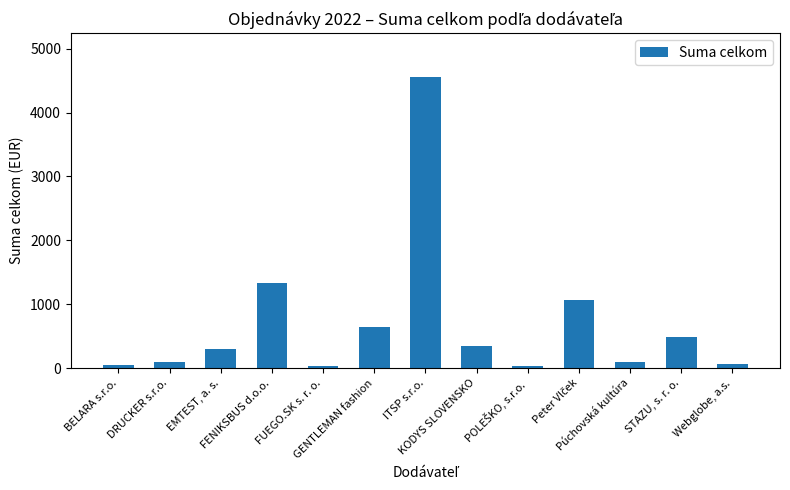

What is the label of the 5th bar from the left?

FUEGO.SK s. r. o.